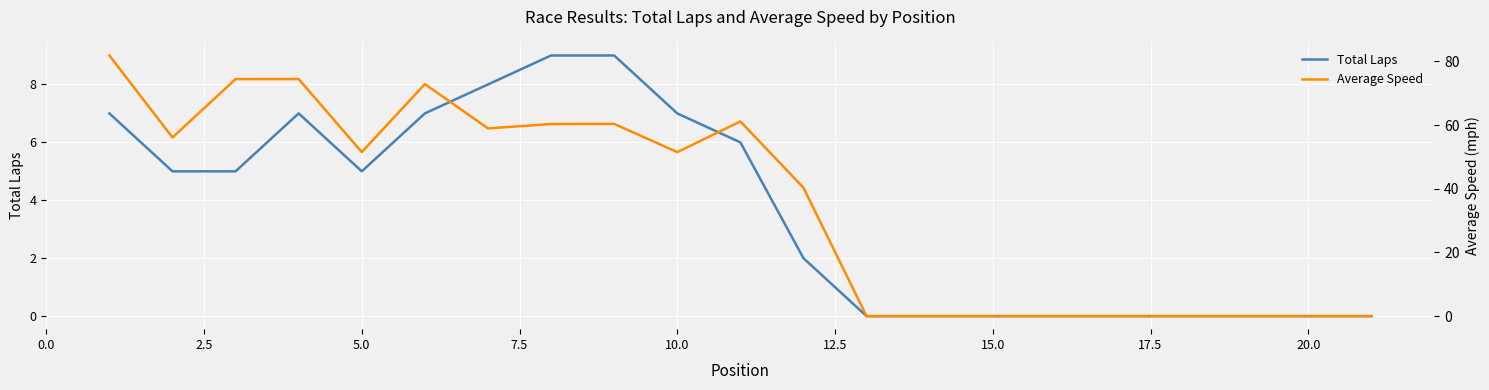

What is the highest value of the Total Laps series?

9